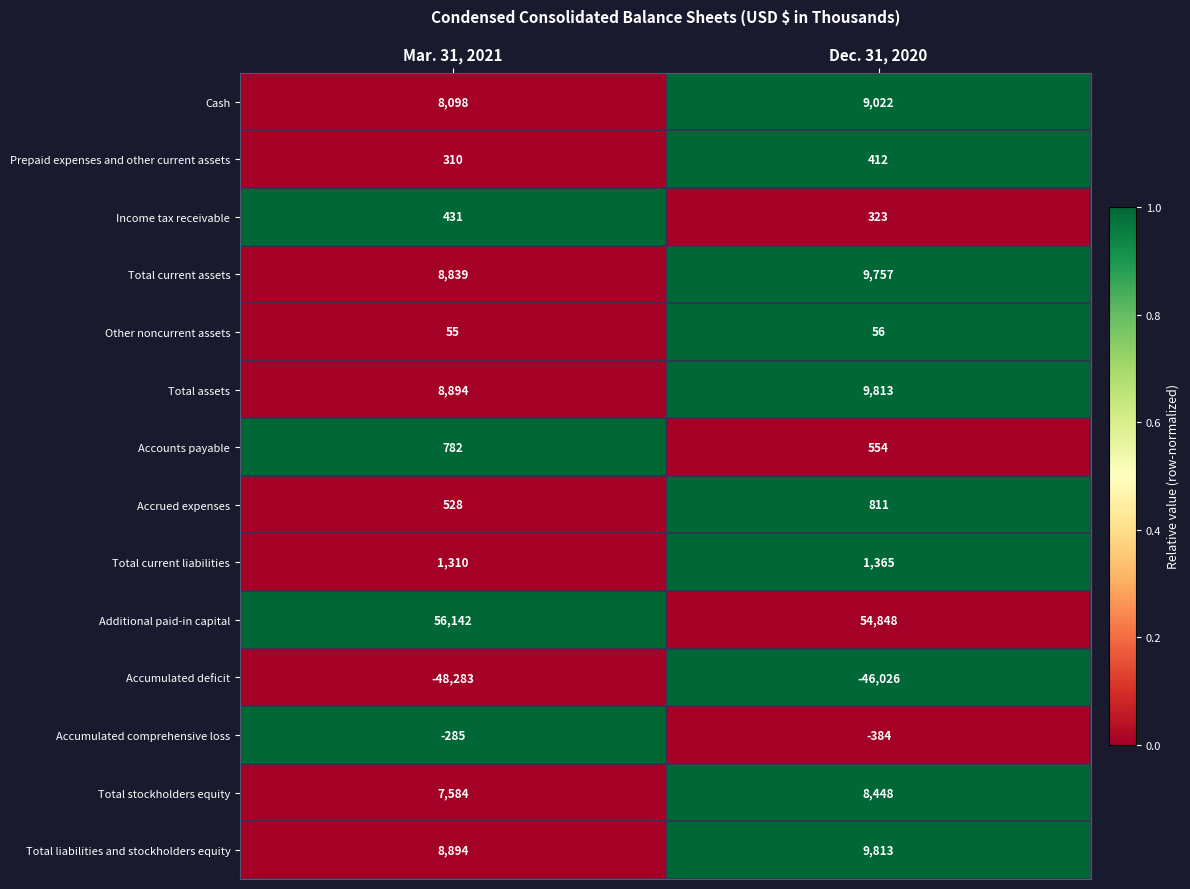

Which series changed the most between Mar. 31, 2021 and Dec. 31, 2020?

Accumulated deficit